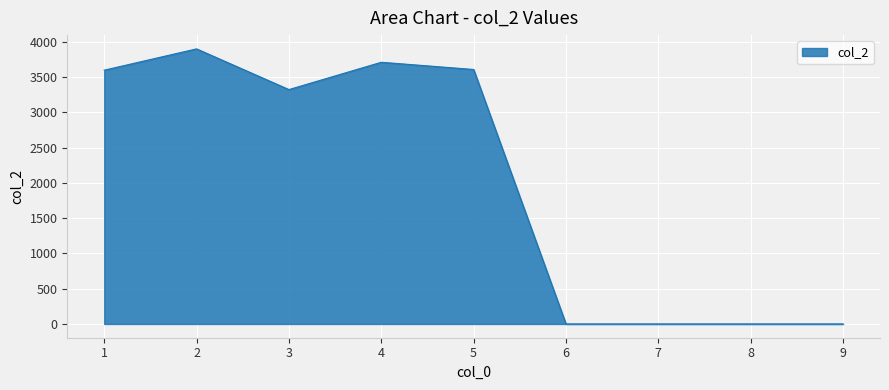

True or false: the data shows 3900.2 at 2.

True